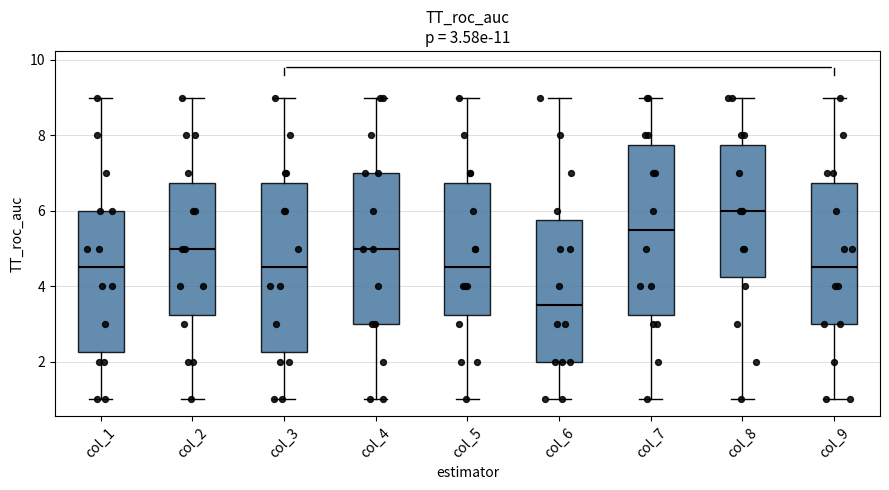

Which box has the highest median line?

col_8